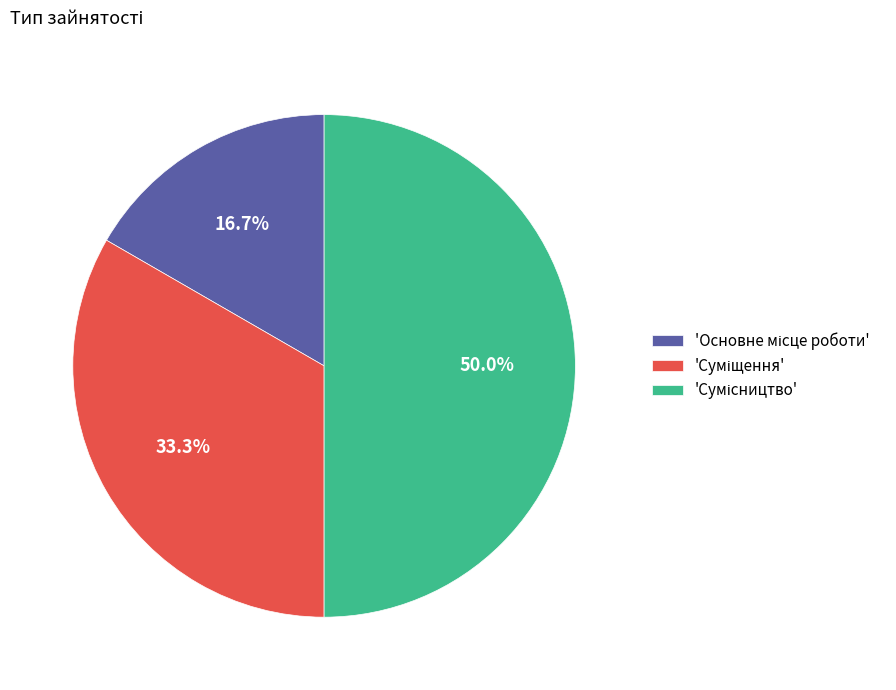

Count the number of slices in the pie.

3